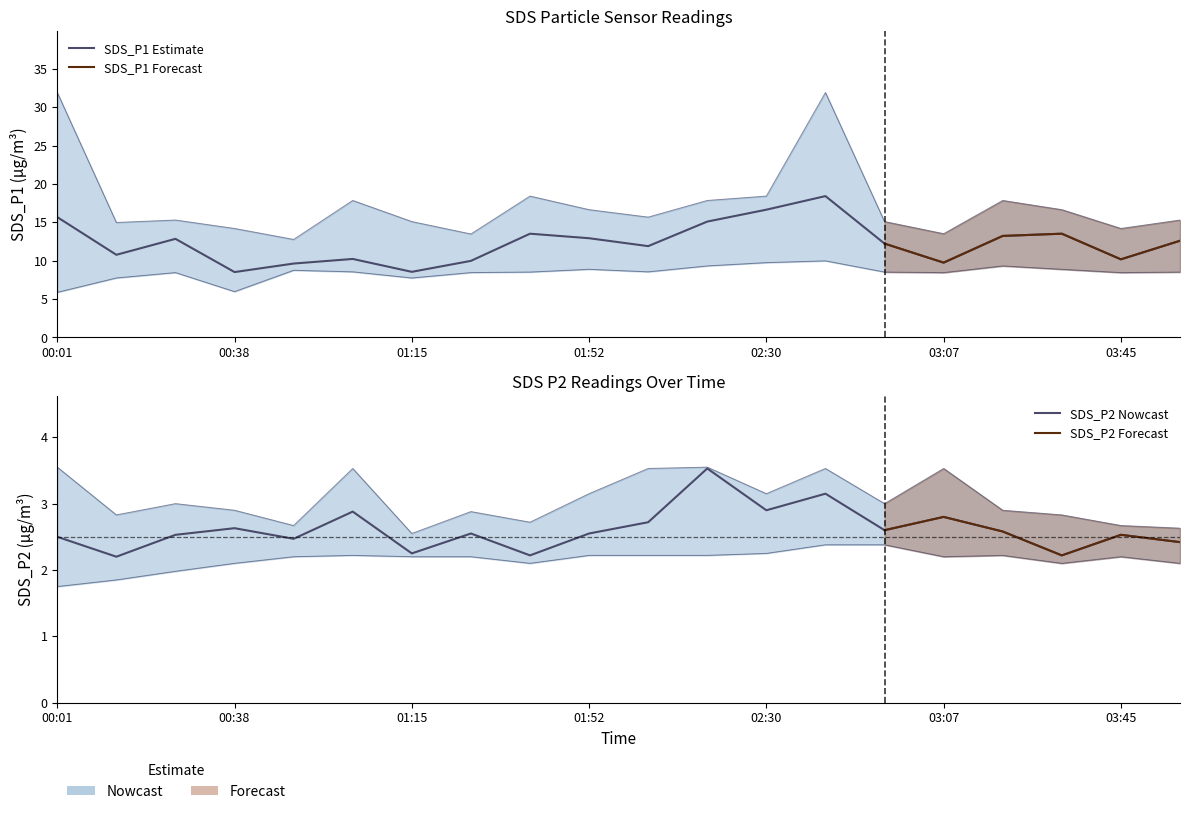

At 01:02, list the series in order from smallest to largest.

SDS_P2_lower, SDS_P2, SDS_P2_upper, SDS_P1_lower, SDS_P1, SDS_P1_upper